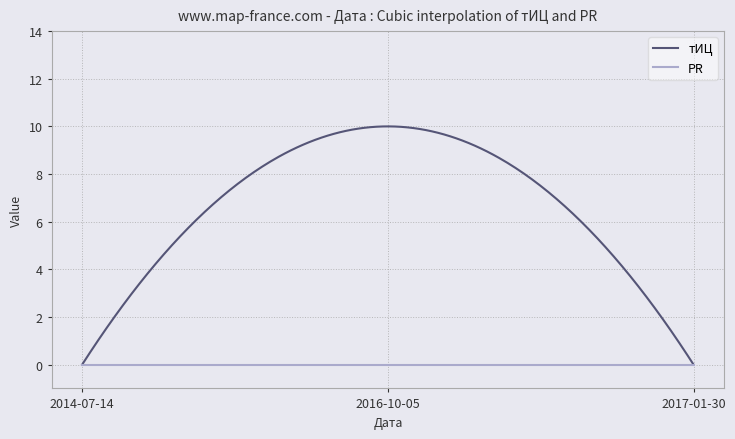

List the series in order of their peak value, lowest first.

PR, тИЦ